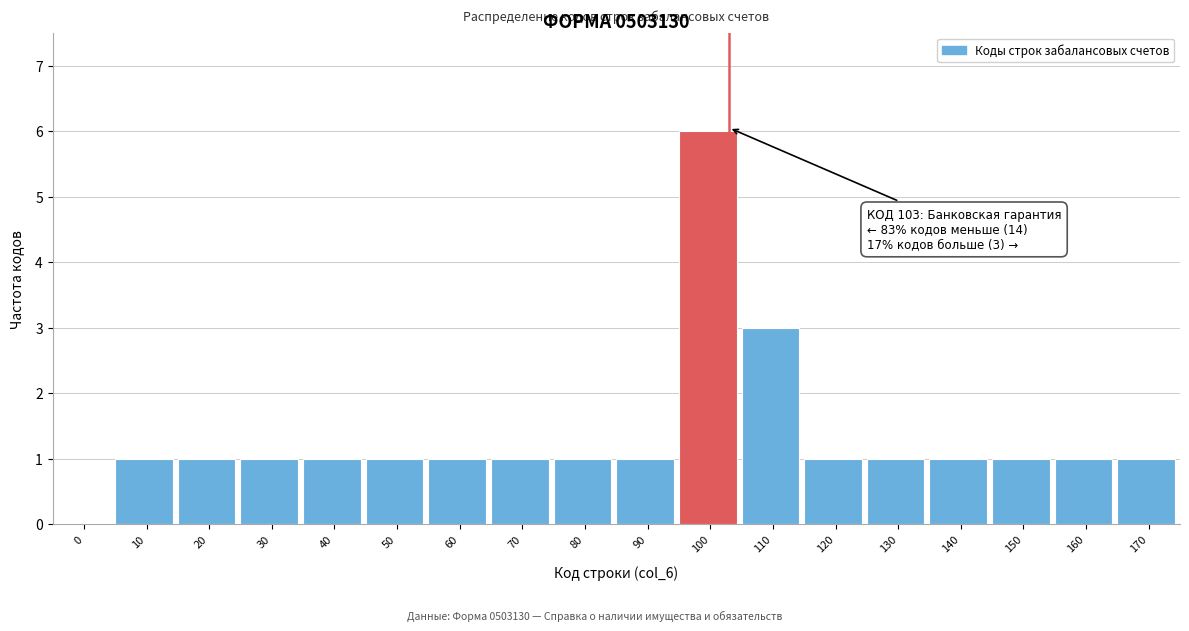

Reading left to right, list all the values displayed in this chart.

0=0	10=1	20=1	30=1	40=1	50=1	60=1	70=1	80=1	90=1	100=6	110=3	120=1	130=1	140=1	150=1	160=1	170=1